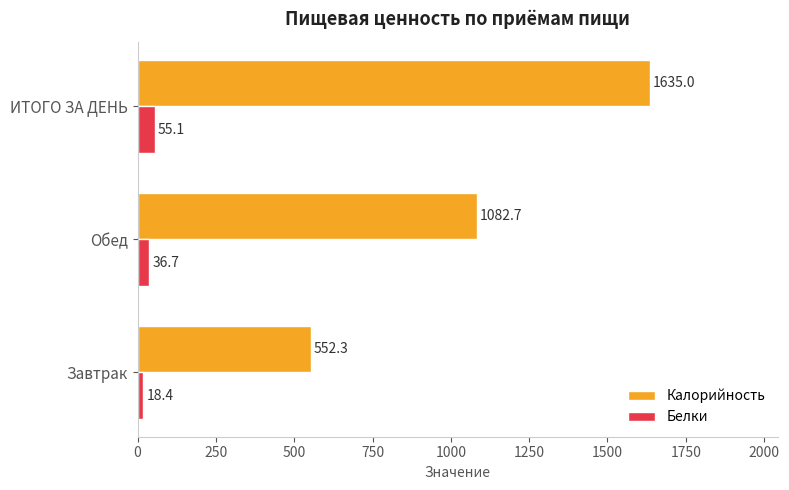

Read the Белки value at Завтрак.

18.4